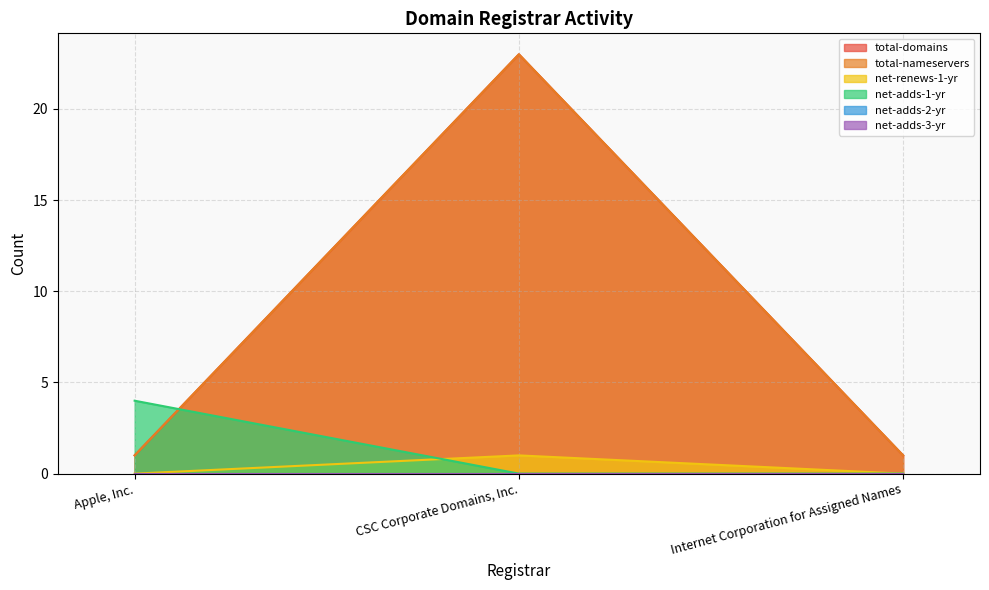

Which category has the highest value in the net-renews-1-yr series?

CSC Corporate Domains, Inc.